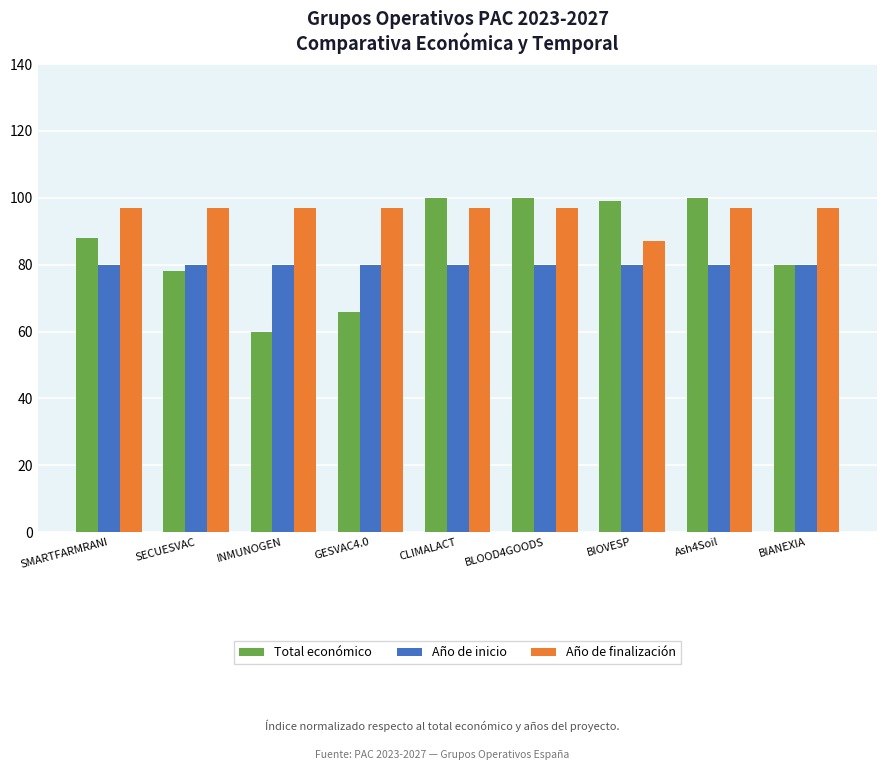

Reading left to right, extract all data points from this chart.

Total económico: SMARTFARMRANI=88.0	SECUESVAC=78.1	INMUNOGEN=60.0	GESVAC4.0=65.7	CLIMALACT=100.0	BLOOD4GOODS=100.0	BIOVESP=99.2	Ash4Soil=100.0	BIANEXIA=79.9
Año de inicio: SMARTFARMRANI=80.0	SECUESVAC=80.0	INMUNOGEN=80.0	GESVAC4.0=80.0	CLIMALACT=80.0	BLOOD4GOODS=80.0	BIOVESP=80.0	Ash4Soil=80.0	BIANEXIA=80.0
Año de finalización: SMARTFARMRANI=97.0	SECUESVAC=97.0	INMUNOGEN=97.0	GESVAC4.0=97.0	CLIMALACT=97.0	BLOOD4GOODS=97.0	BIOVESP=87.0	Ash4Soil=97.0	BIANEXIA=97.0